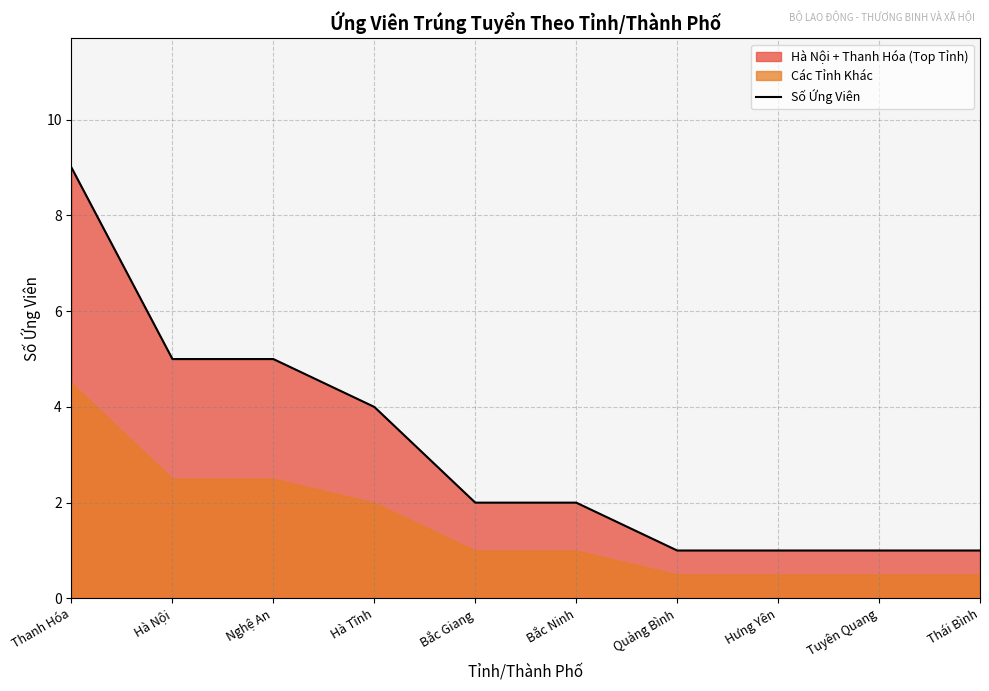

What is the greatest value displayed?

9